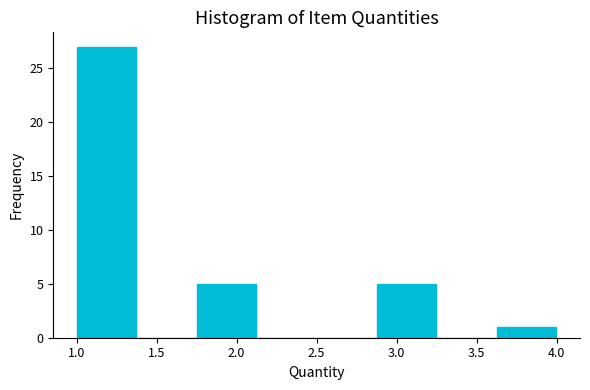

Reading left to right, list every bar in this chart as the range it spans on the x-axis followed by its height. Neither the bar edges nor the heights are printed on the chart, so give them approximately, as read against the axes.

1.000 to 1.375: 27
1.375 to 1.750: 0
1.750 to 2.125: 5
2.125 to 2.500: 0
2.500 to 2.875: 0
2.875 to 3.250: 5
3.250 to 3.625: 0
3.625 to 4.000: 1